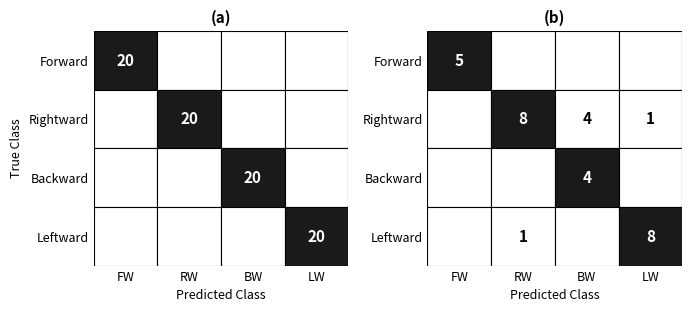

How many data points in Leftward are above 0?

1